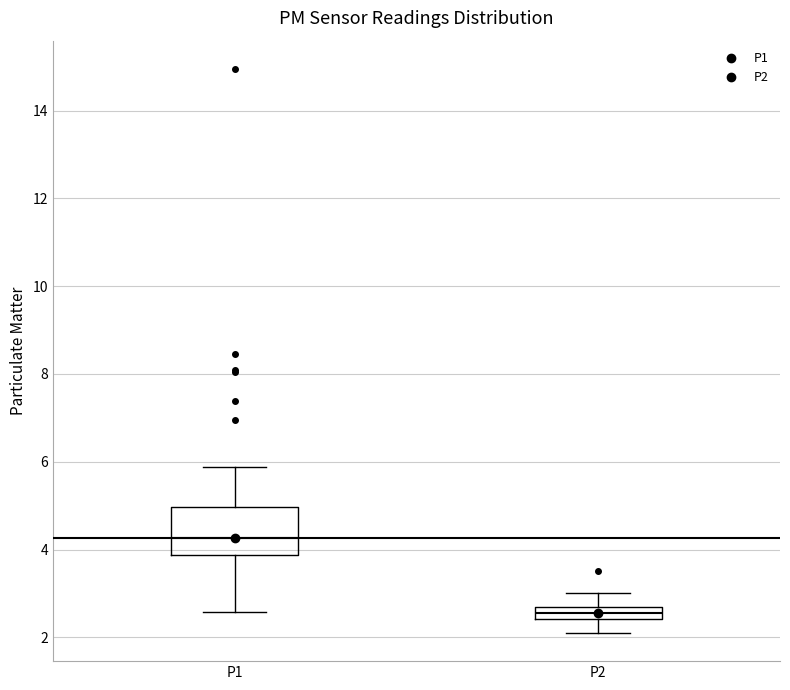

Which box has the highest median line?

P1